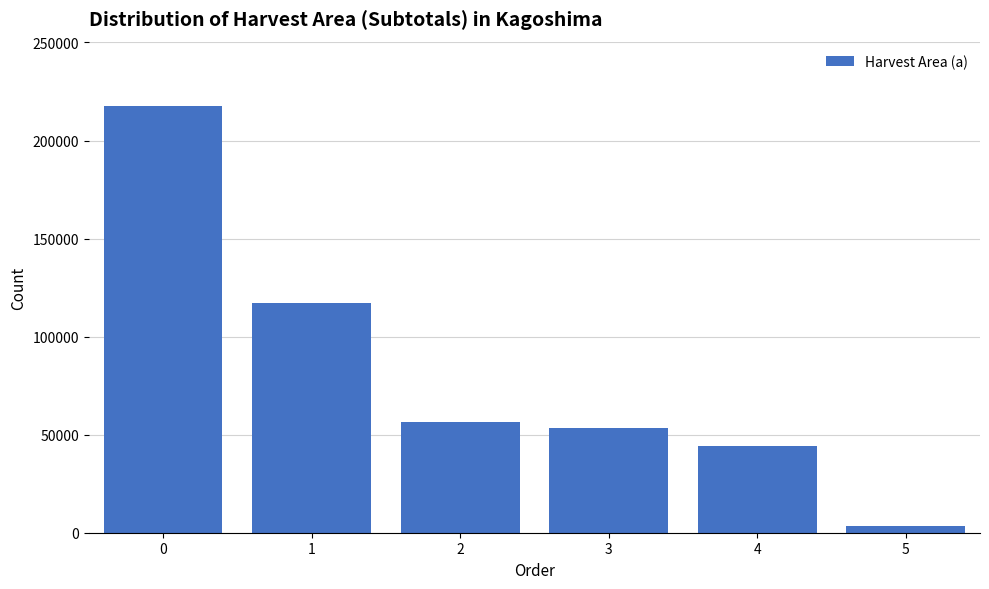

Reading right to left, extract all data points from this chart.

5=3485	4=44389	3=53389	2=56389	1=116990	0=217768